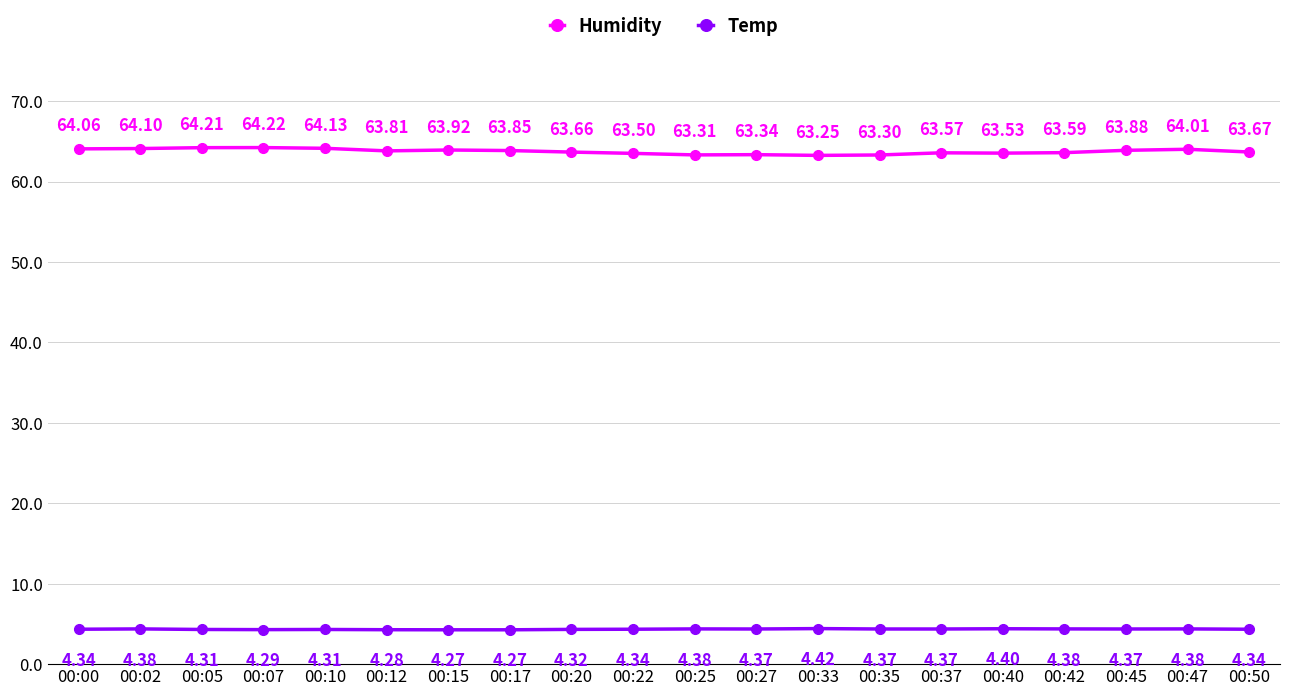

Does the chart have visible grid lines?

Yes